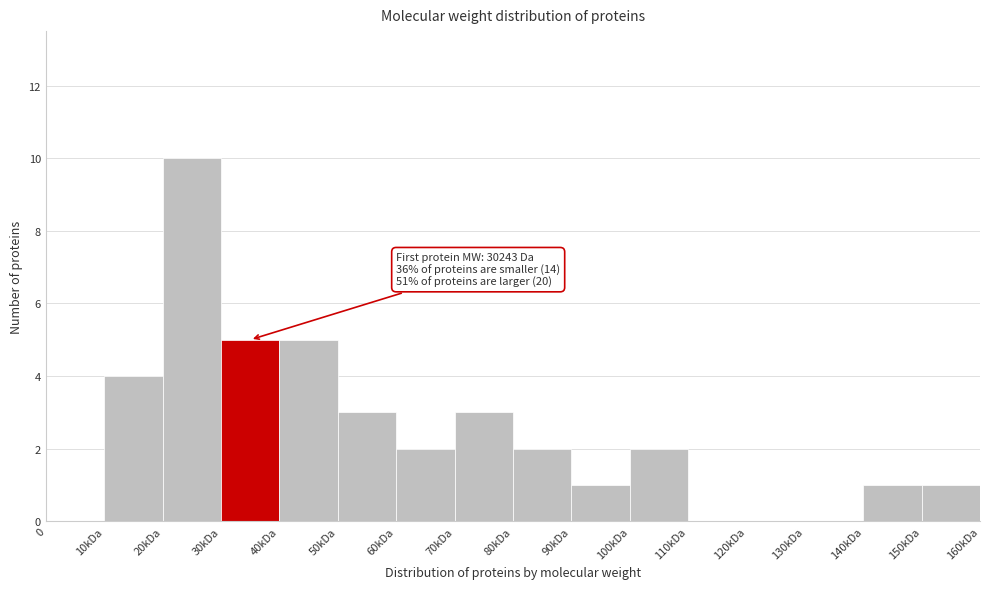

Reading left to right, what are all the values shown in this chart?

0=0	10kDa=4	20kDa=10	30kDa=5	40kDa=5	50kDa=3	60kDa=2	70kDa=3	80kDa=2	90kDa=1	100kDa=2	110kDa=0	120kDa=0	130kDa=0	140kDa=1	150kDa=1